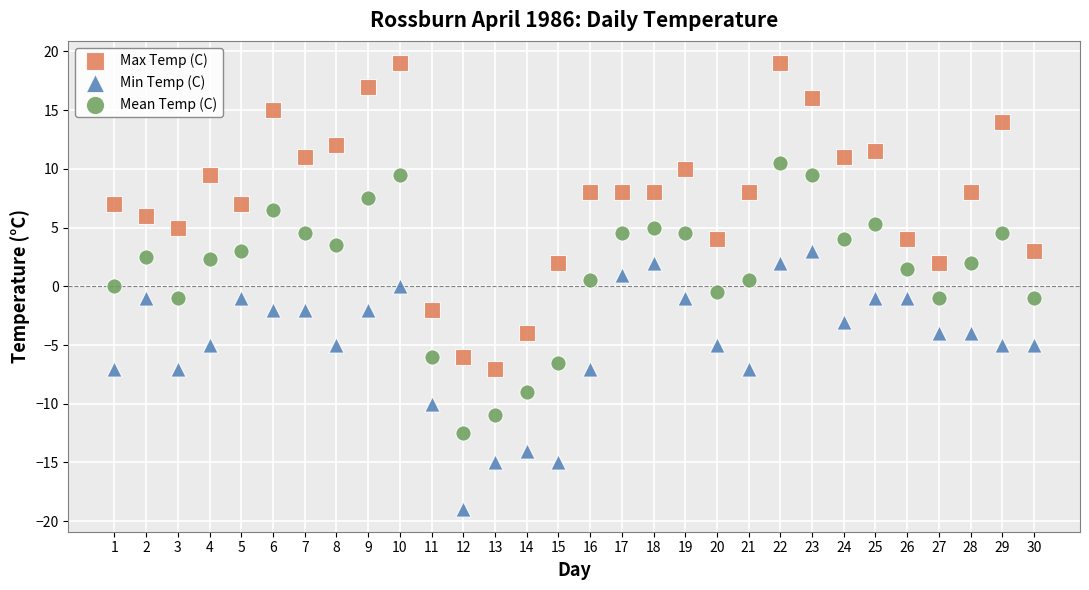

Which series contains the highest Y value?

Max Temp (C)